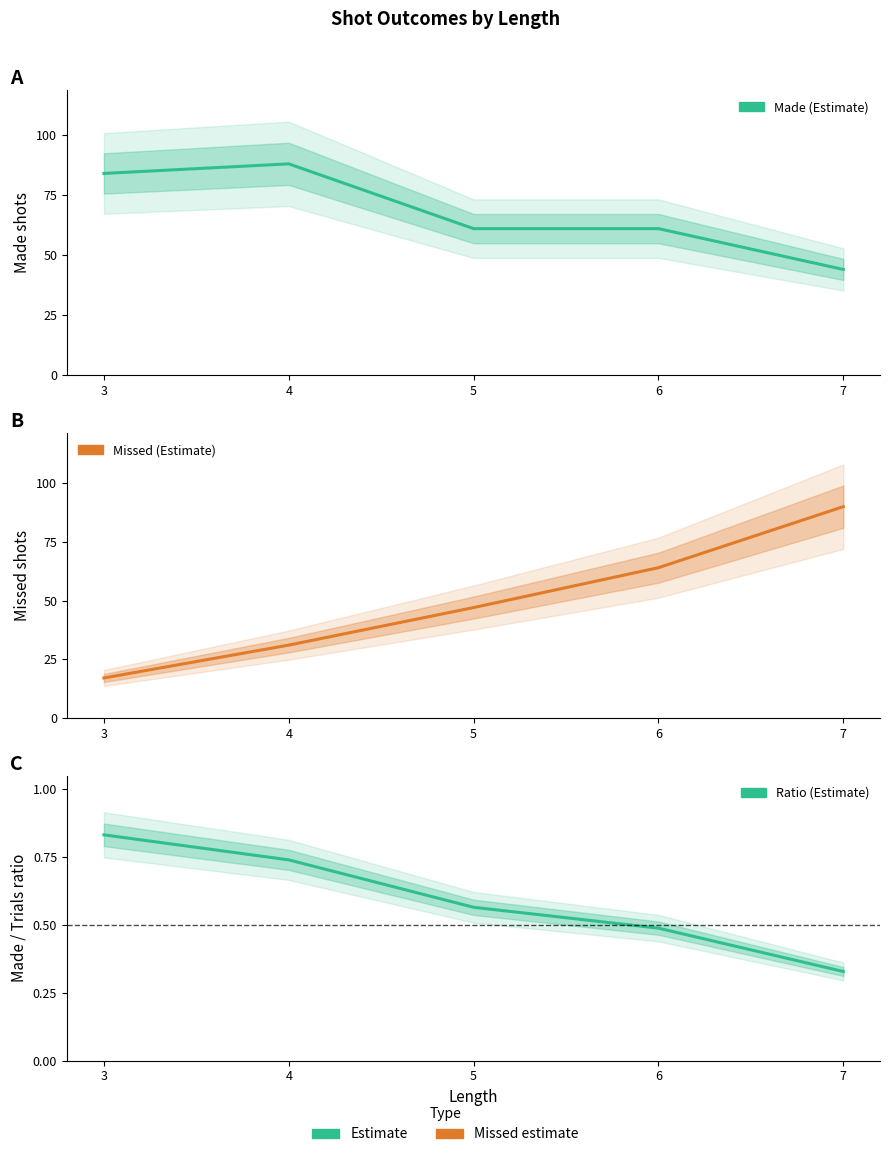

Between 3 and 7, which series saw the biggest shift?

Missed